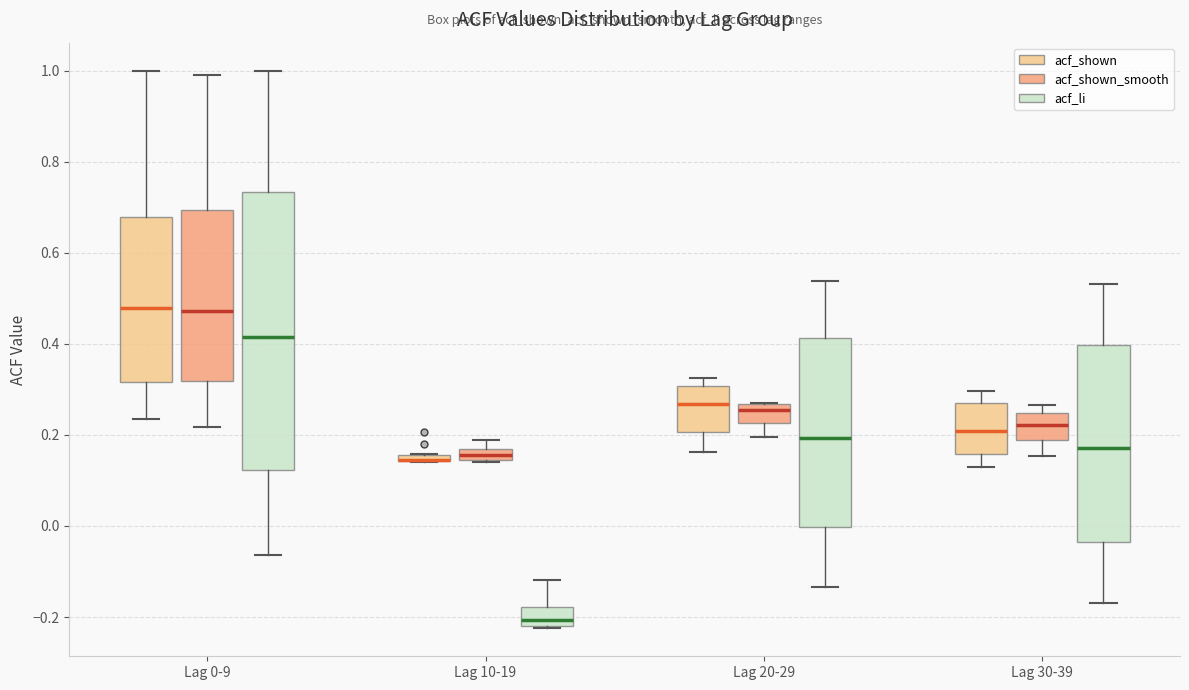

Where is the upper edge of the box for Lag 20-29 (acf_li) on the y-axis? The values are not printed on the chart, so give them approximately, as read against the axis.

0.42